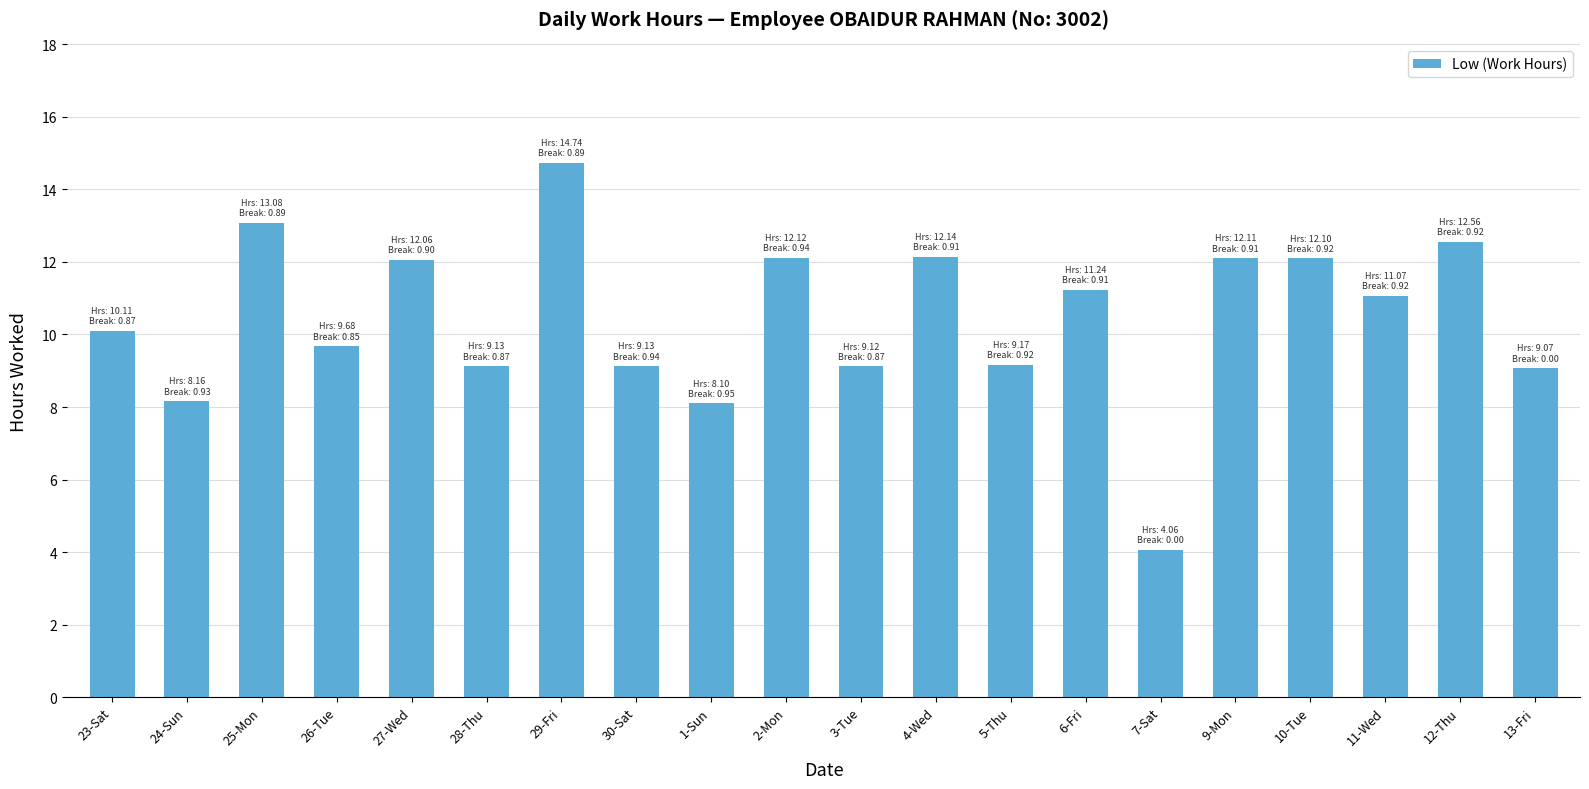

Approximately how many times larger is the value at 4-Wed compared to 12-Thu?

1.0